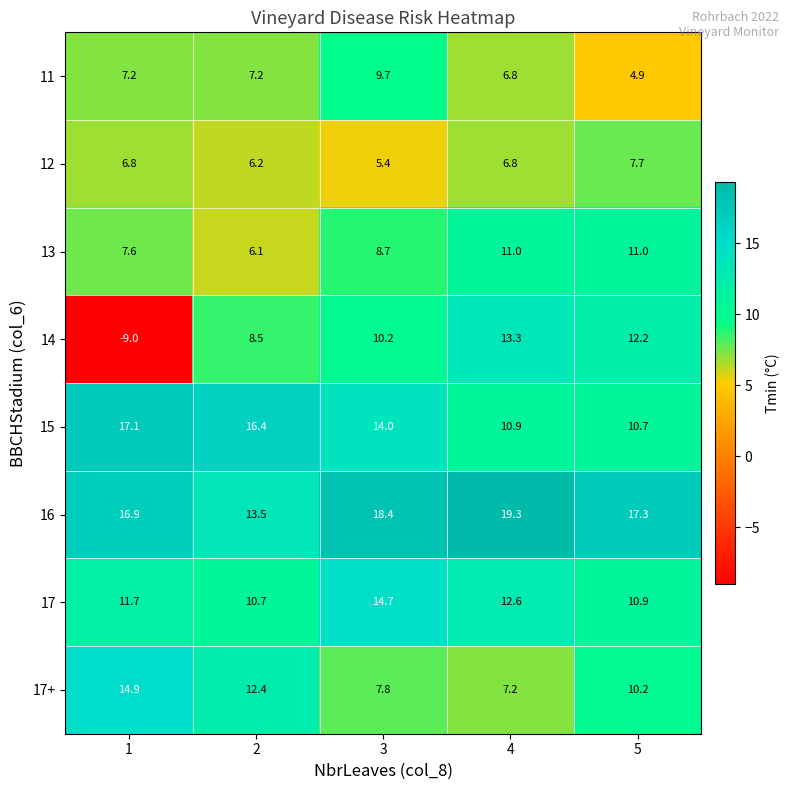

Which series has the widest spread of values?

14